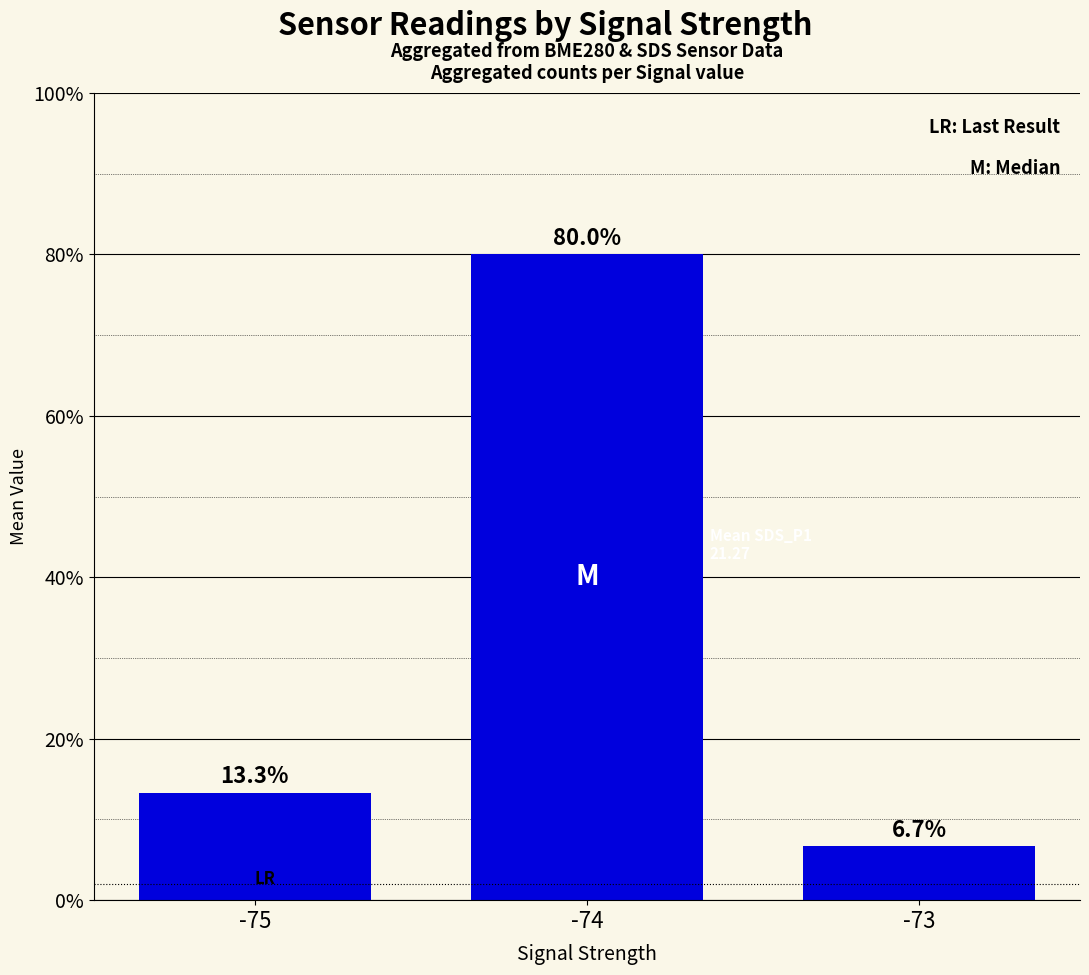

Is it true that the value at -73 is 6.7?

True